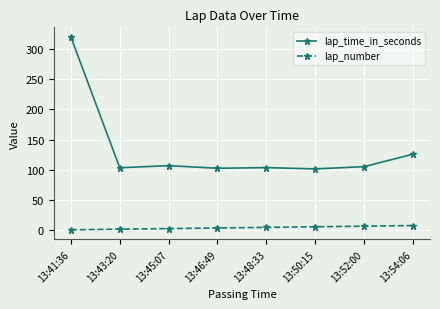

Is it true that lap_time_in_seconds equals 185.8 at 13:54:06?

False